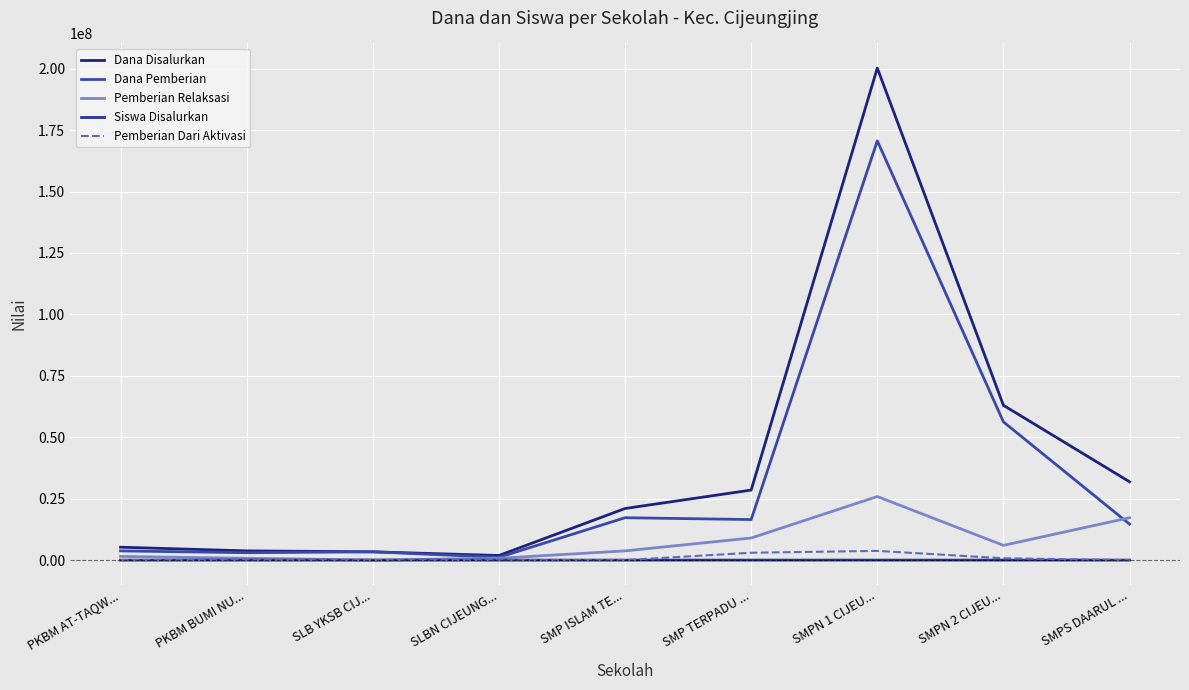

Rank the series by their maximum value, from highest to lowest.

Dana Disalurkan, Dana Pemberian, Pemberian Relaksasi, Pemberian Dari Aktivasi, Siswa Disalurkan